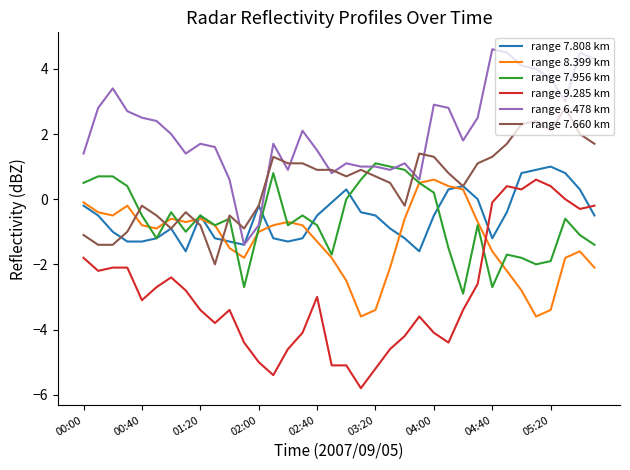

What is the difference between the maximum and second lowest values in the range 7.808 km series?

2.6